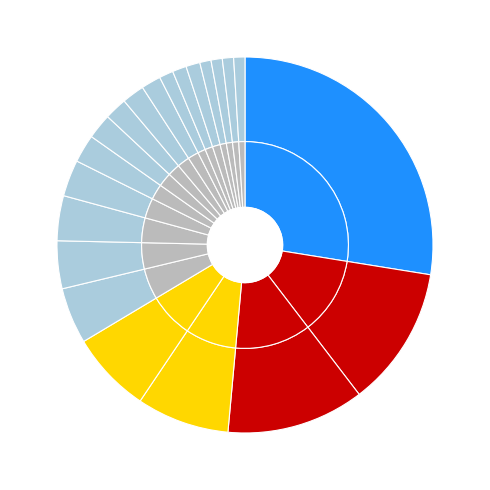

The Whatcom County slice represents 14% of the pie. True or false?

False